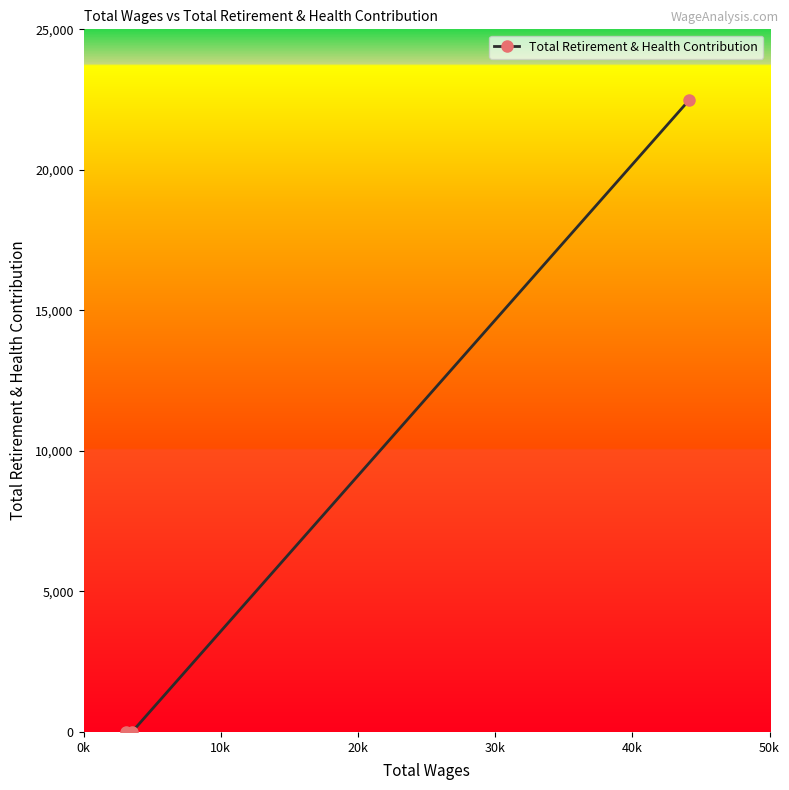

What is the greatest value displayed?

22481